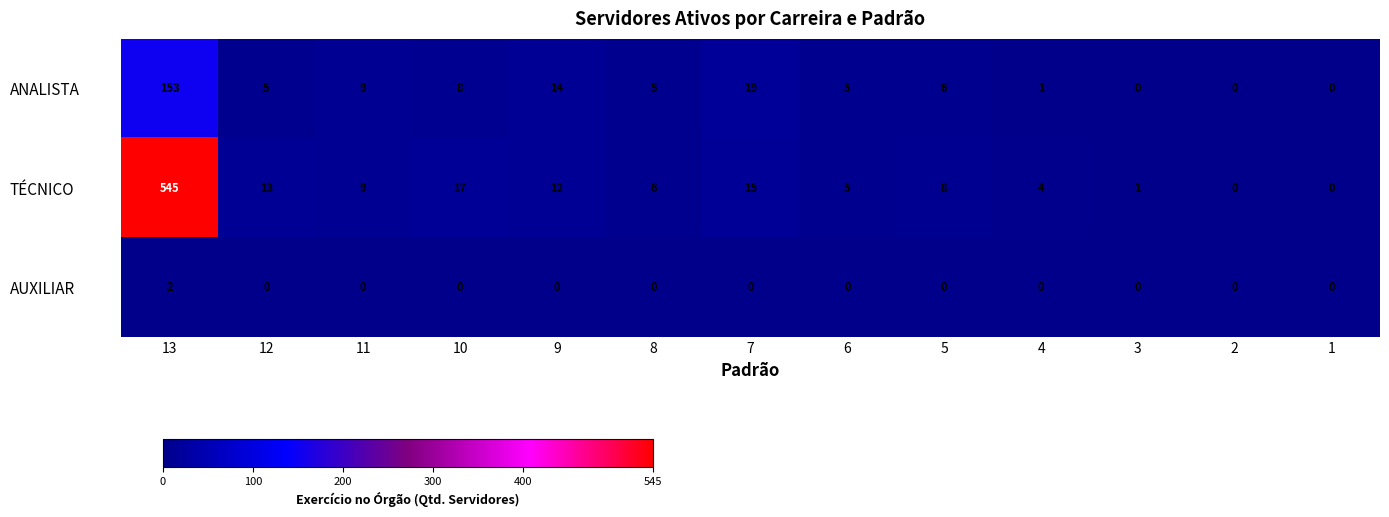

What is the total value across all series at 4?

5